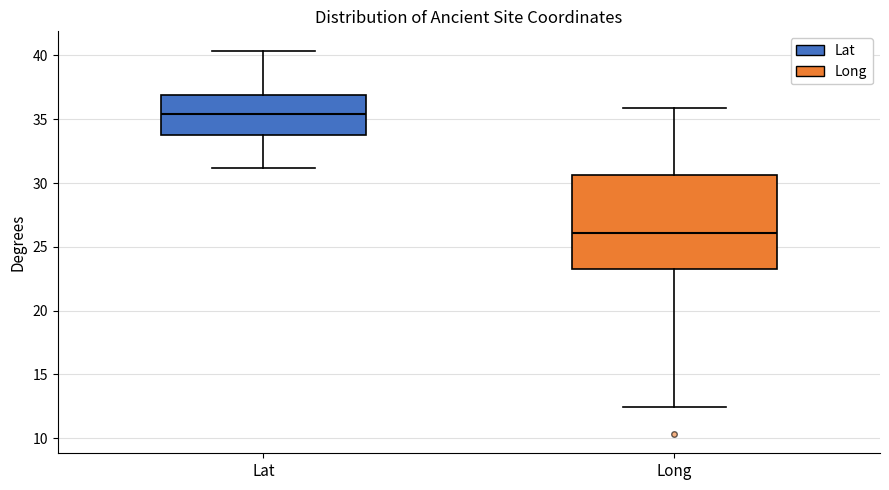

Reading left to right, transcribe this box plot: for each box, give where its median line is, the range the box spans, and where its two whiskers end, as read against the y-axis. The values are not printed on the chart, so give them approximately, as read against the axis.

Lat: median 35.5, box 34.0 to 37.0, whiskers 31.0 to 40.5
Long: median 26.0, box 23.0 to 30.5, whiskers 12.5 to 36.0